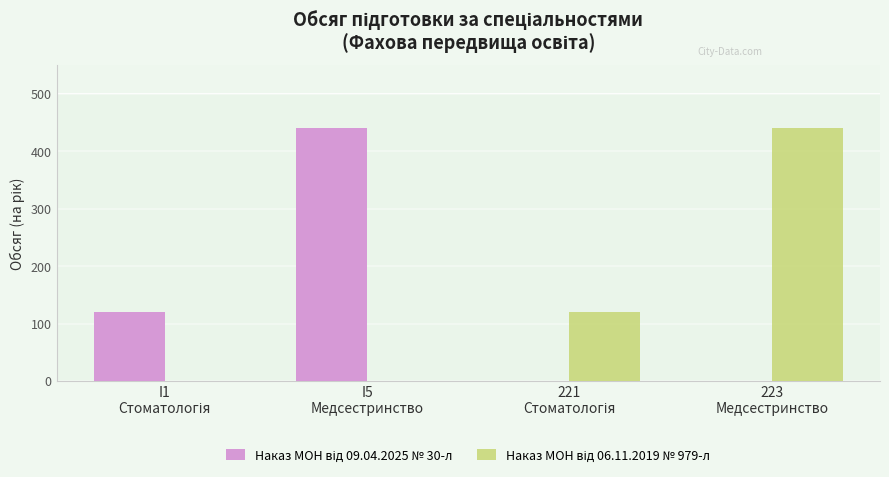

The value of Наказ МОН від 06.11.2019 № 979-л at 221
Стоматологія is 47. True or false?

False